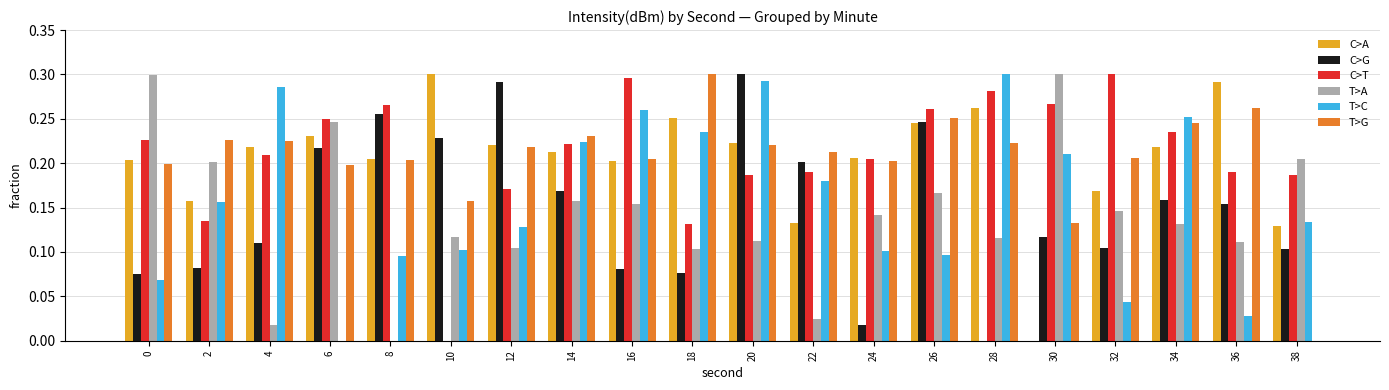

How many groups of bars are there?

20